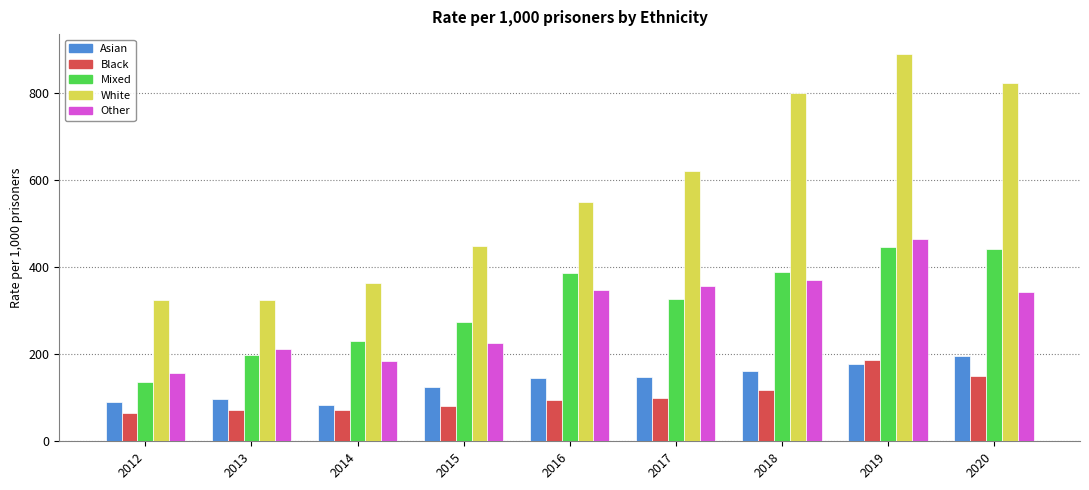

What is the minimum value shown in the chart?

65